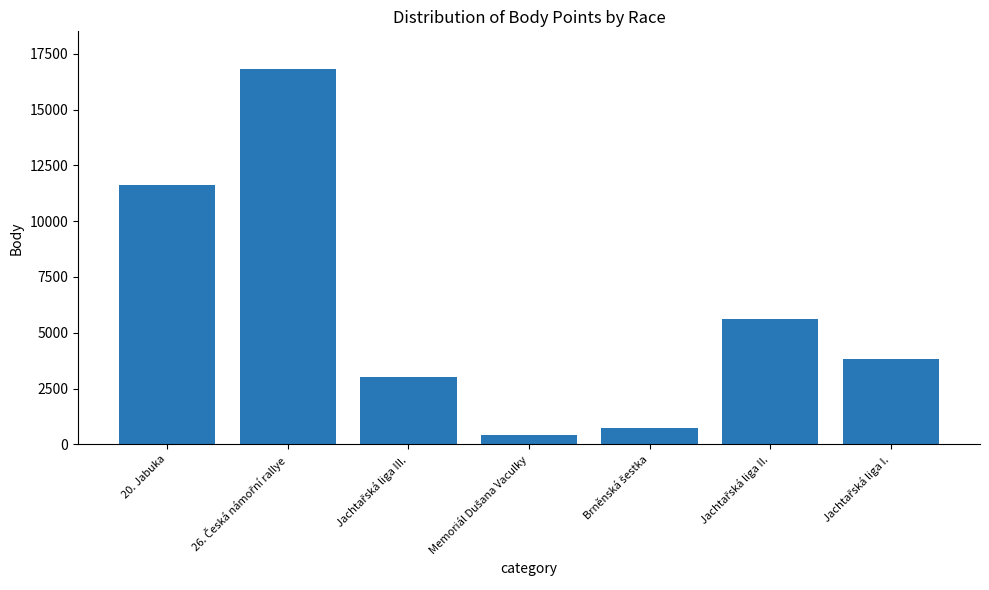

What is the value of the 4th bar from the left?

402